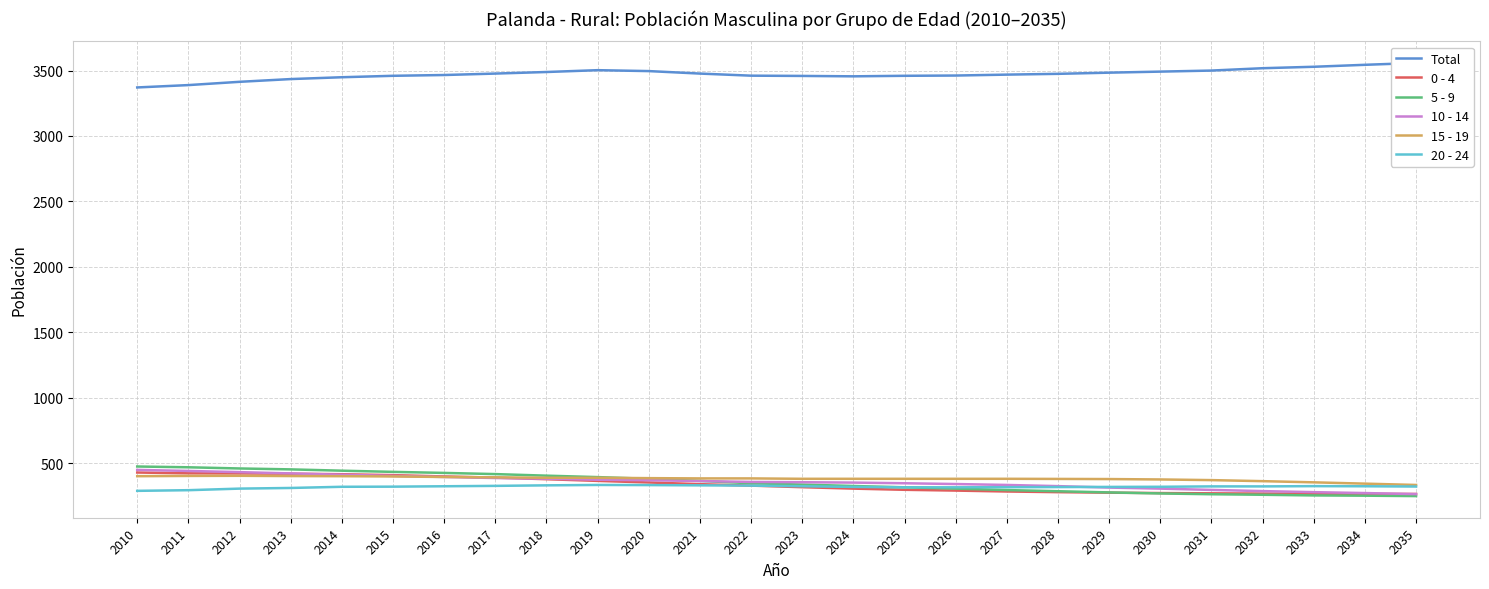

What is the spread (max minus min) of values at 2025?

3164